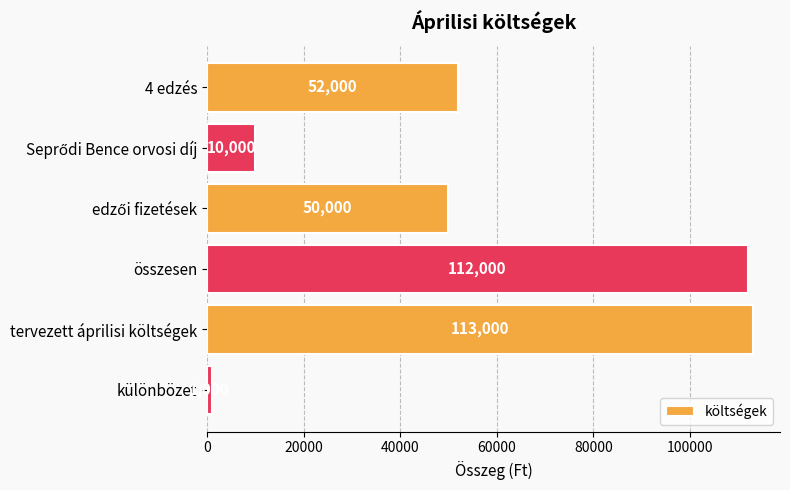

What is the sum of all values?

338000